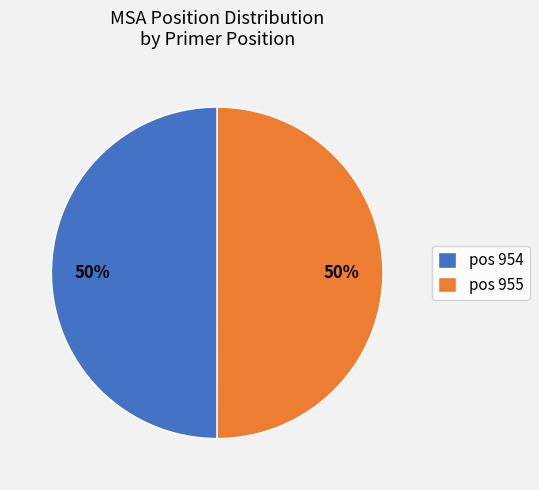

To the nearest percent, what percentage of the pie is pos 955?

50%